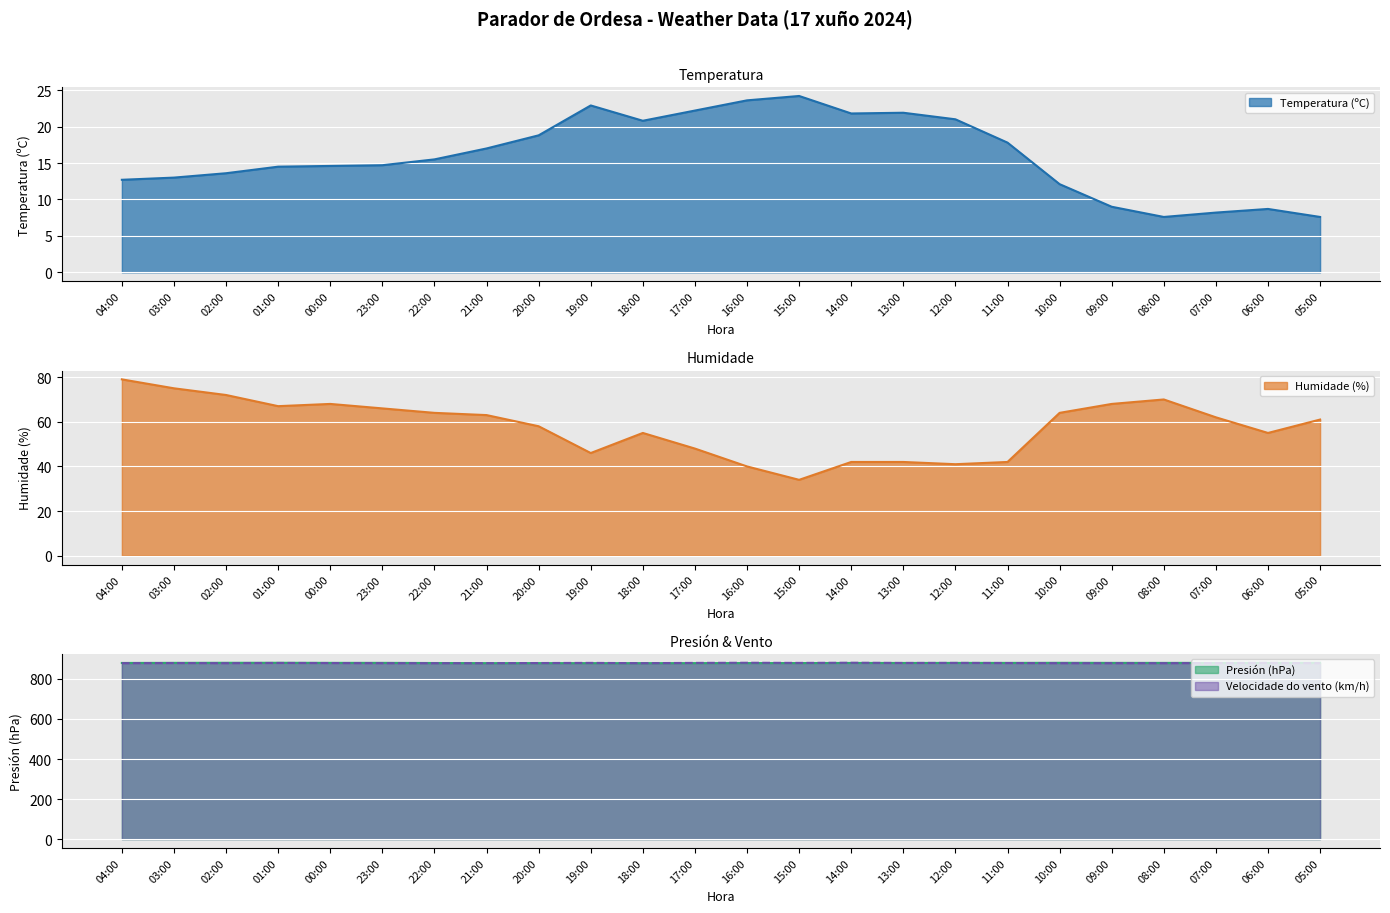

What is the total value across all series at 12:00?

1821.7